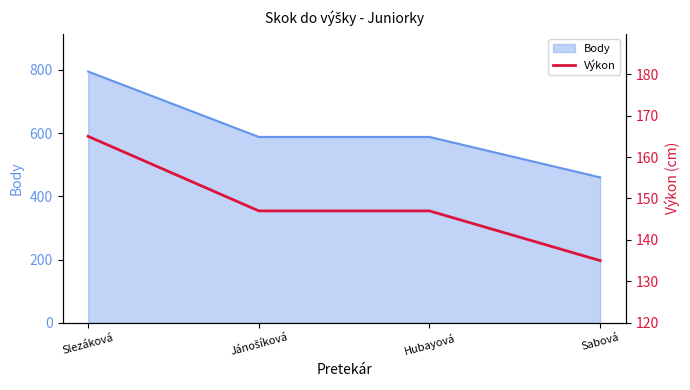

Reading right to left, what are all the values shown in this chart?

135	147	147	165